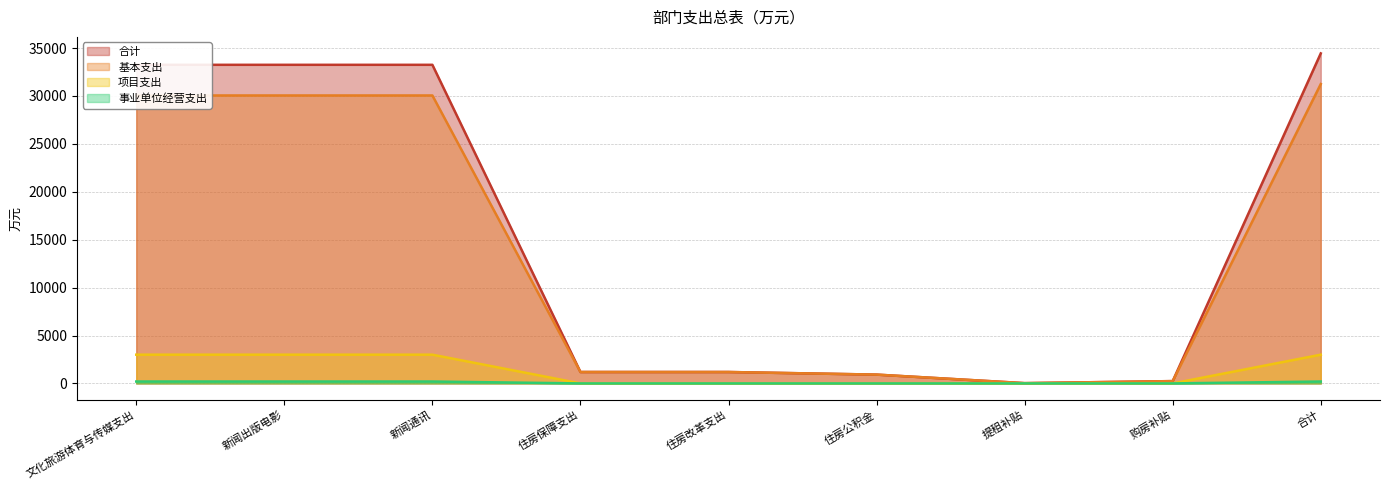

Read the 事业单位经营支出 value at 文化旅游体育与传媒支出.

200.0